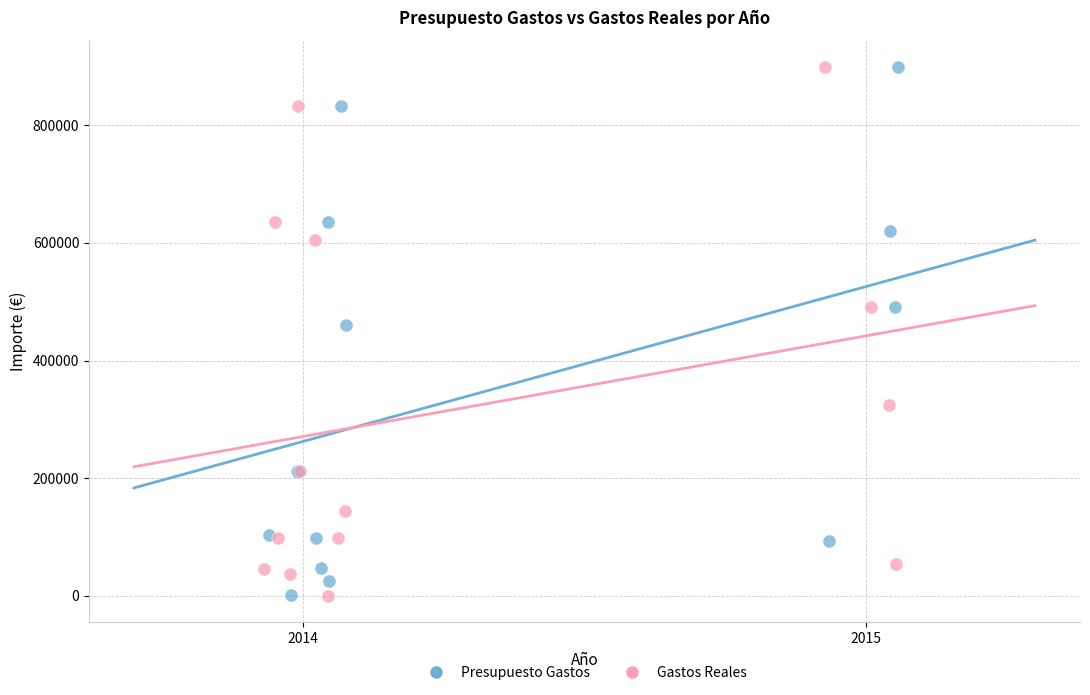

What are all the series names shown in the legend?

Presupuesto Gastos, Gastos Reales